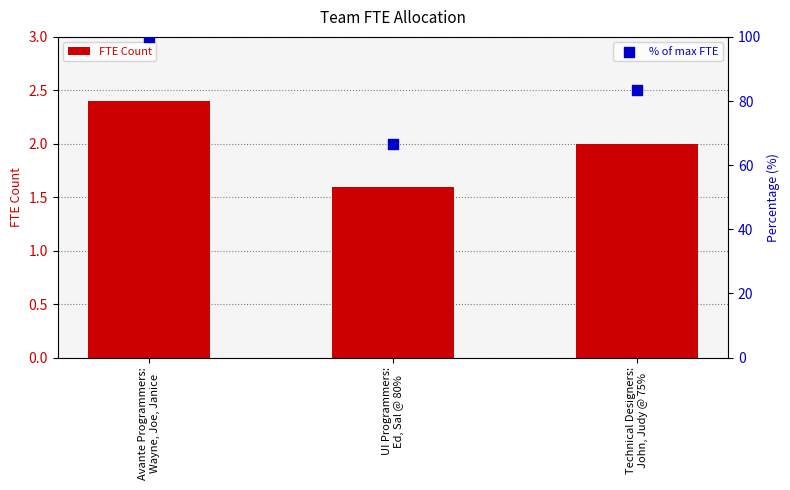

At how many categories does at least one series exceed 8?

3